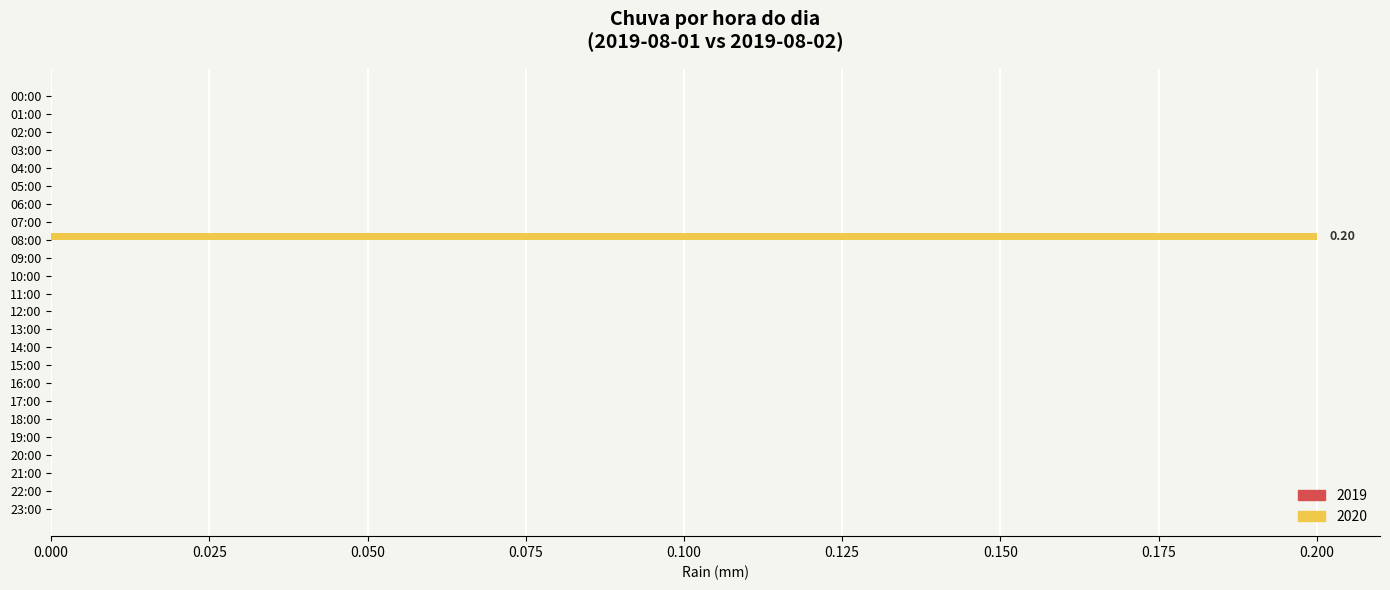

Which has a higher value, 16:00 or 14:00?

16:00